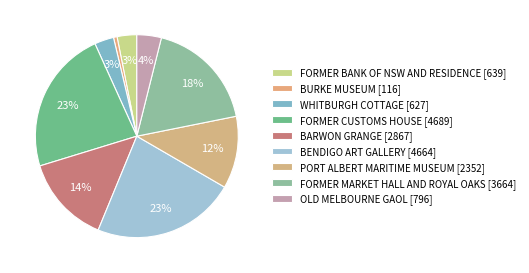

Is it true that FORMER CUSTOMS HOUSE is 30% of the pie?

False